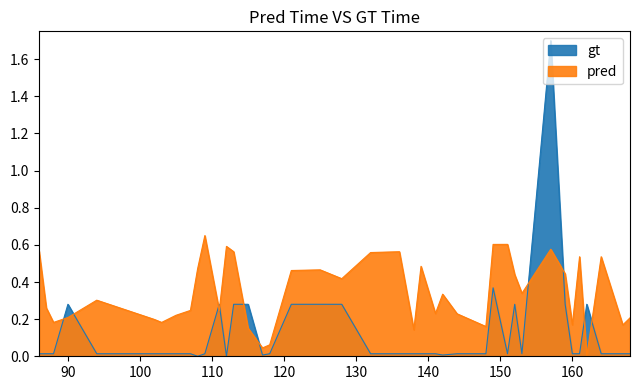

Which category has the lowest value in the gt series?

108